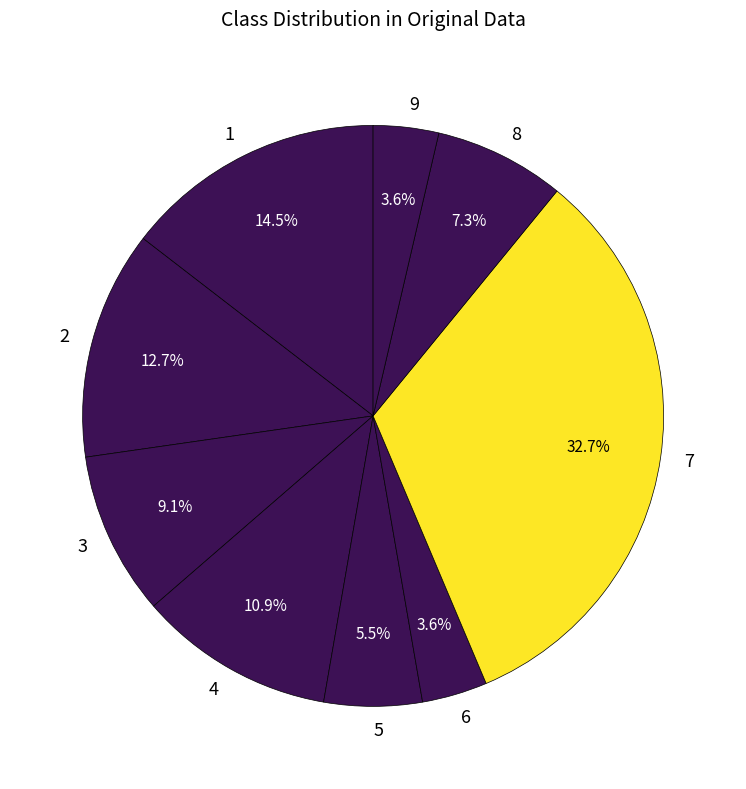

Which slice is the largest?

7